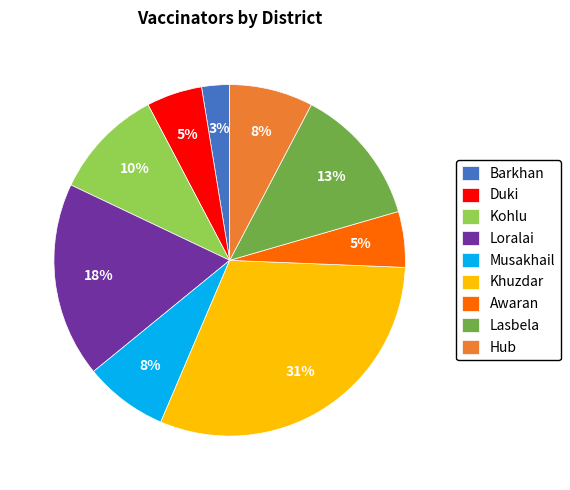

Which category has the biggest portion of the pie?

Khuzdar